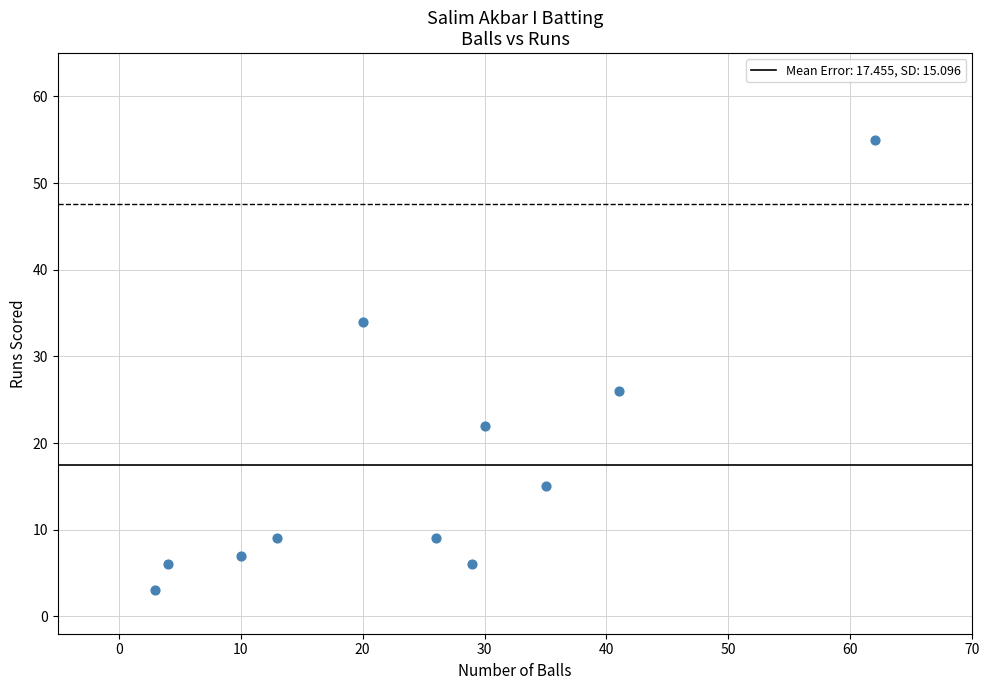

What is the range of X values (max minus min)?

59